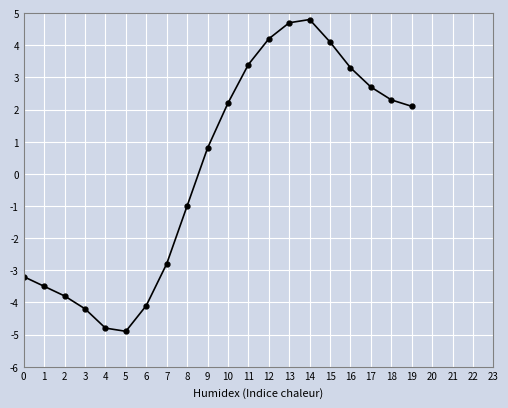

What is the minimum value shown in the chart?

-4.9